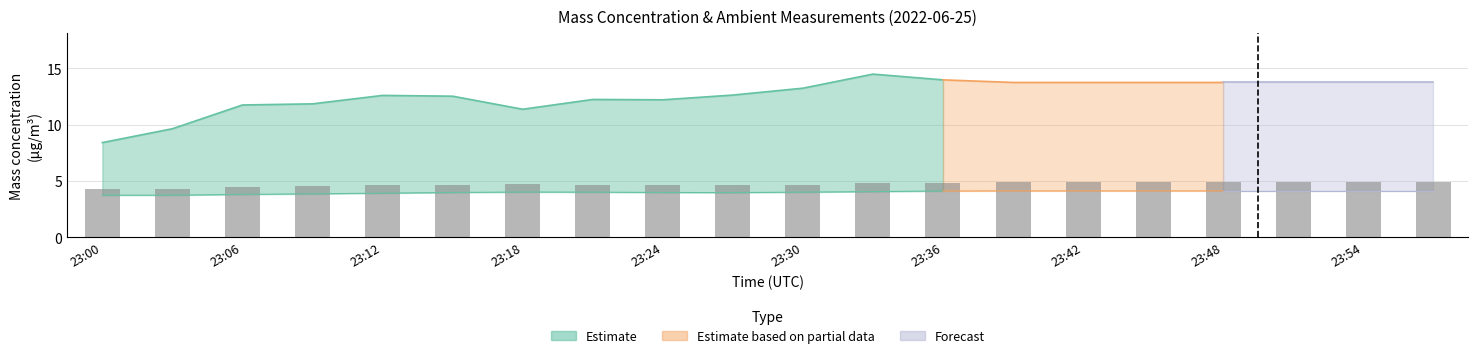

Reading left to right, extract all data points from this chart.

4.3	4.3	4.5	4.5	4.6	4.7	4.7	4.6	4.6	4.6	4.7	4.8	4.9	4.9	4.9	4.9	4.9	4.9	4.9	4.9